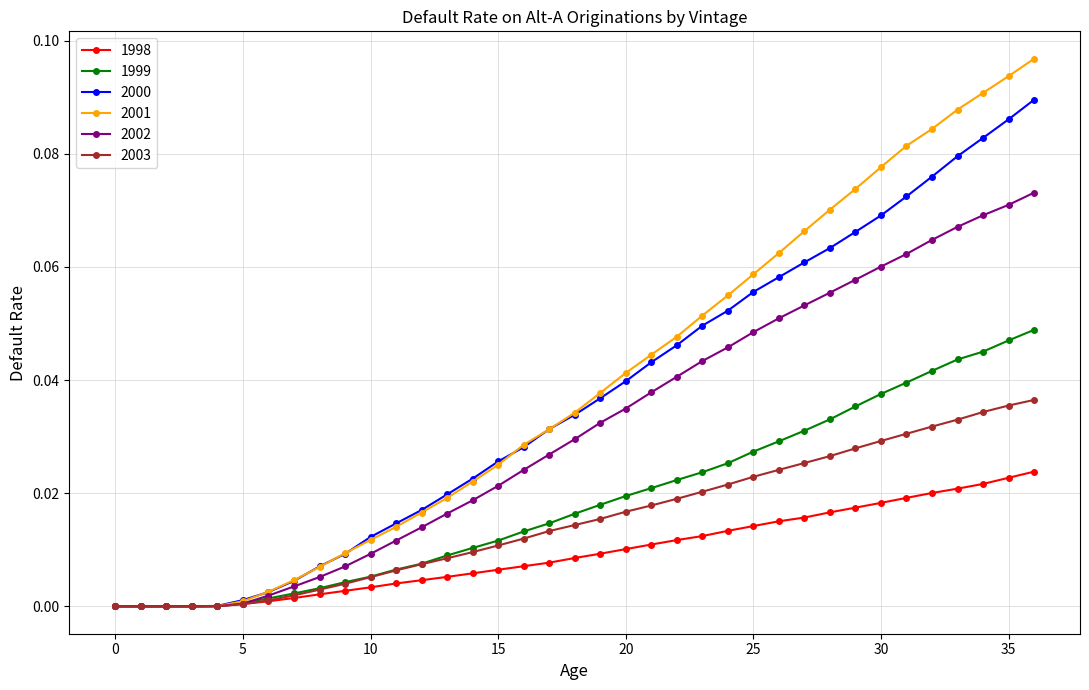

List the series in order of their peak value, highest first.

2001, 2000, 2002, 1999, 2003, 1998